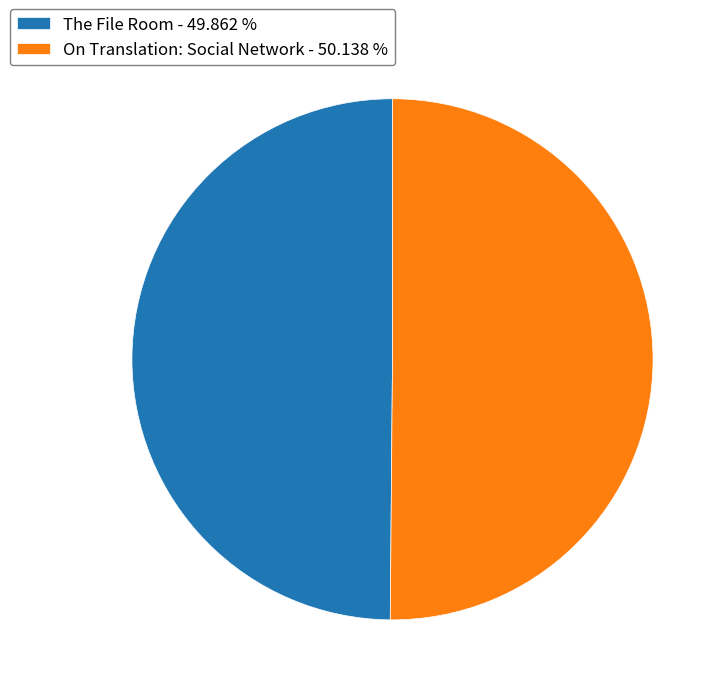

Do The File Room - 49.862 % and On Translation: Social Network - 50.138 % together represent more than half of the pie?

Yes